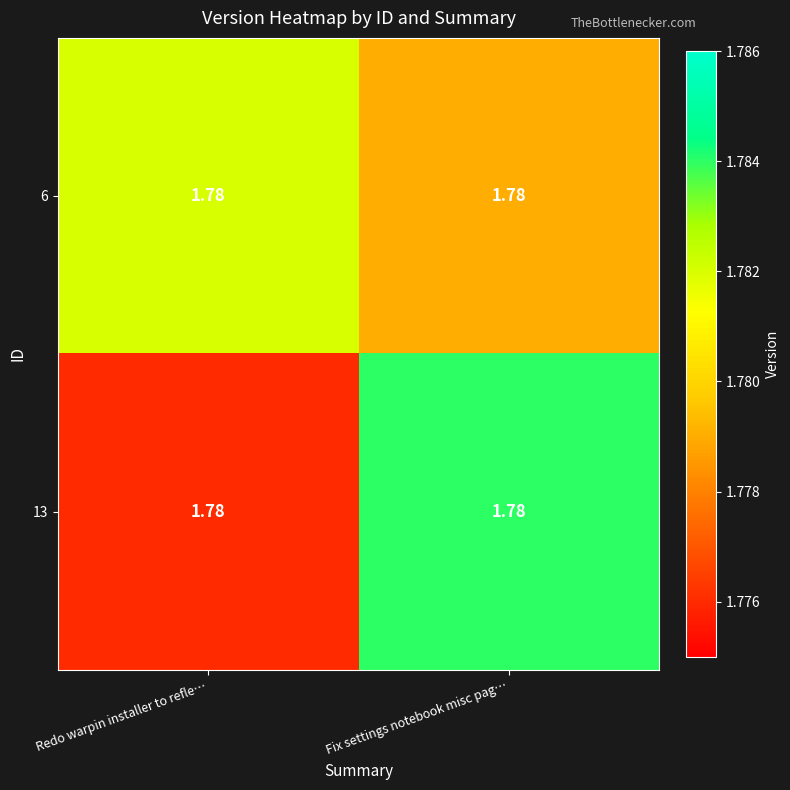

Rank the series at Redo warpin installer to refle… from highest to lowest value.

6, 13